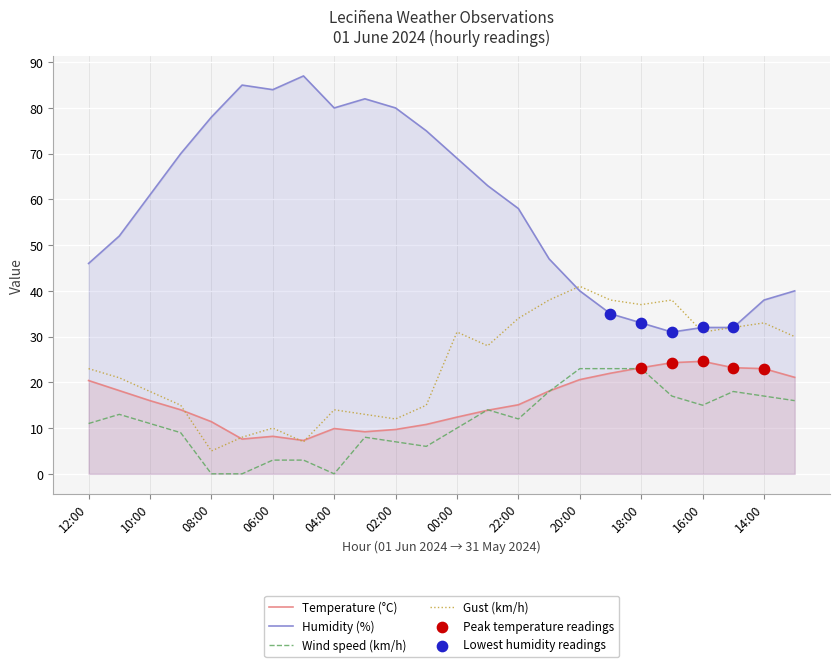

At how many categories does at least one series exceed 55?

13